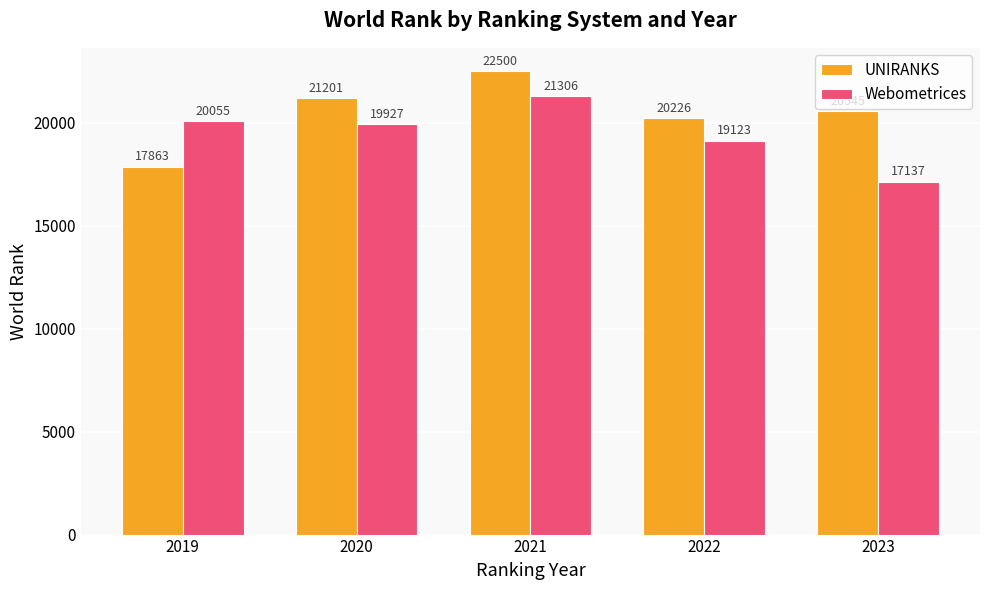

What is the value of the Webometrices bar at the 4th from the left?

19123